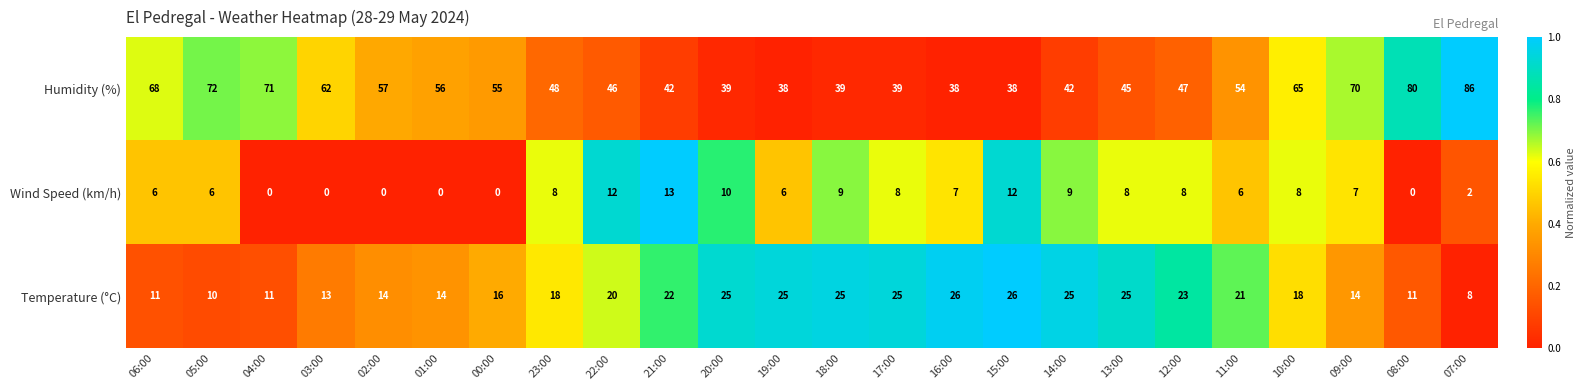

At how many categories does at least one series exceed 0?

24